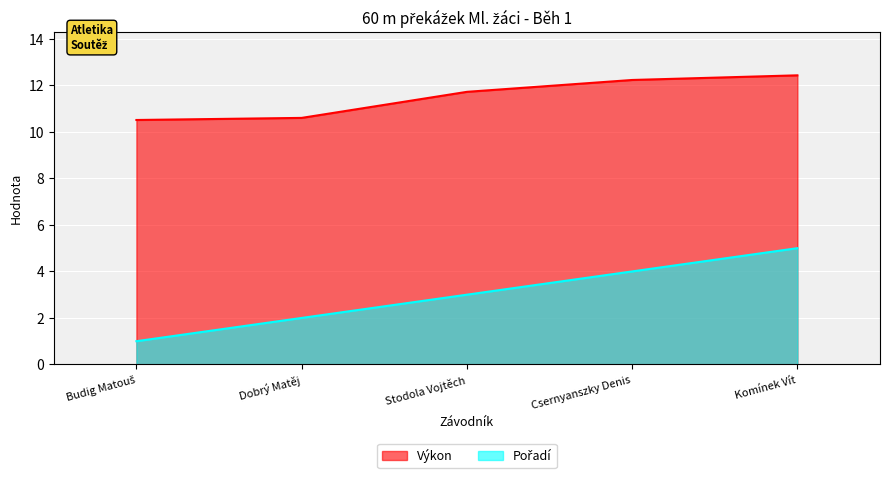

Where does the Pořadí series first go above 3?

Csernyanszky Denis